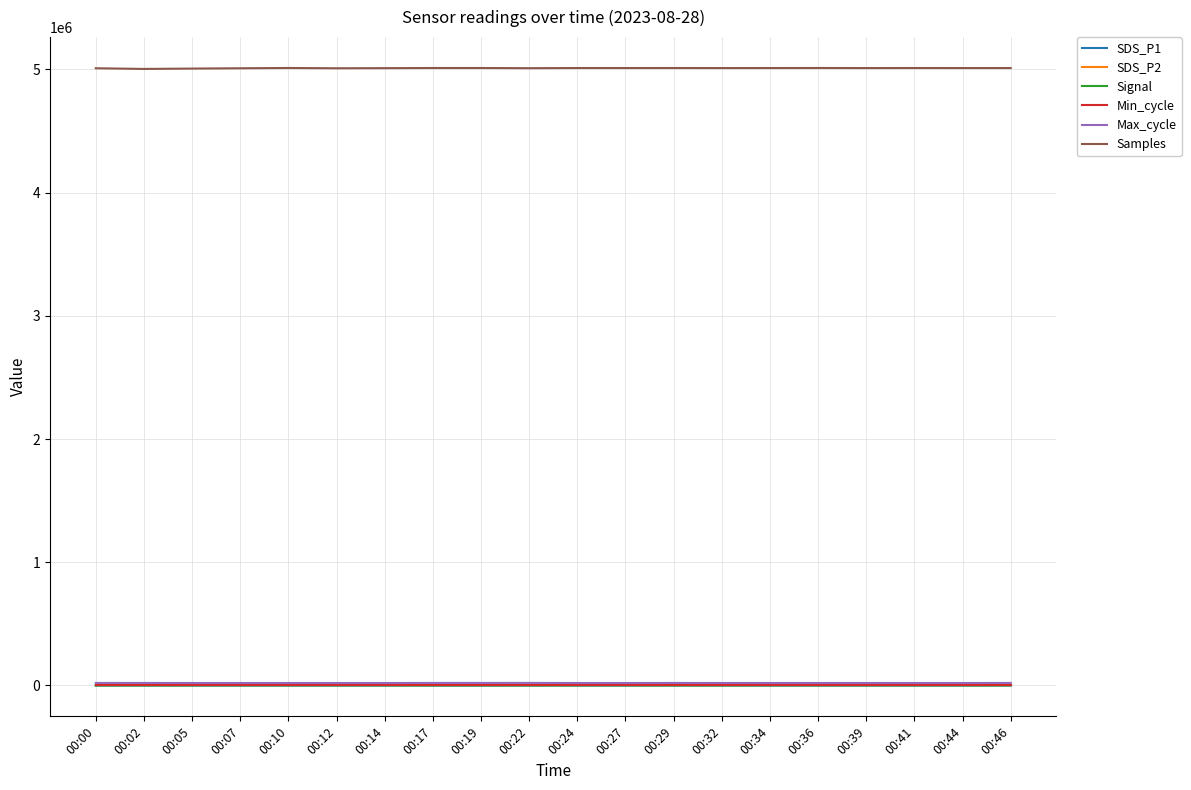

True or false: Signal and Samples intersect in this chart.

False